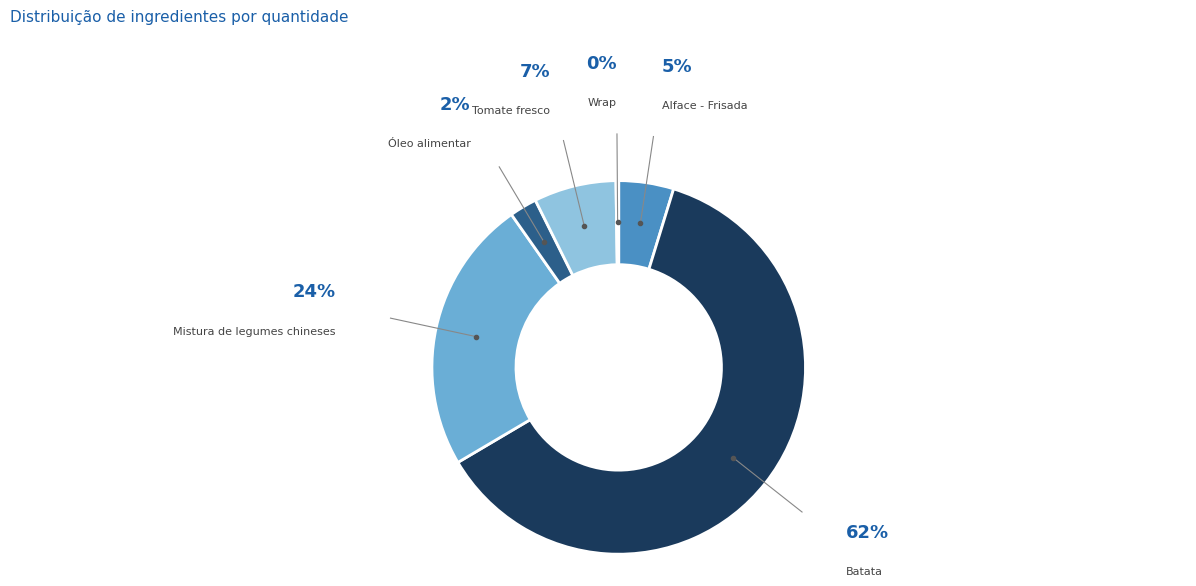

The Mistura de legumes chineses slice represents 29% of the pie. True or false?

False